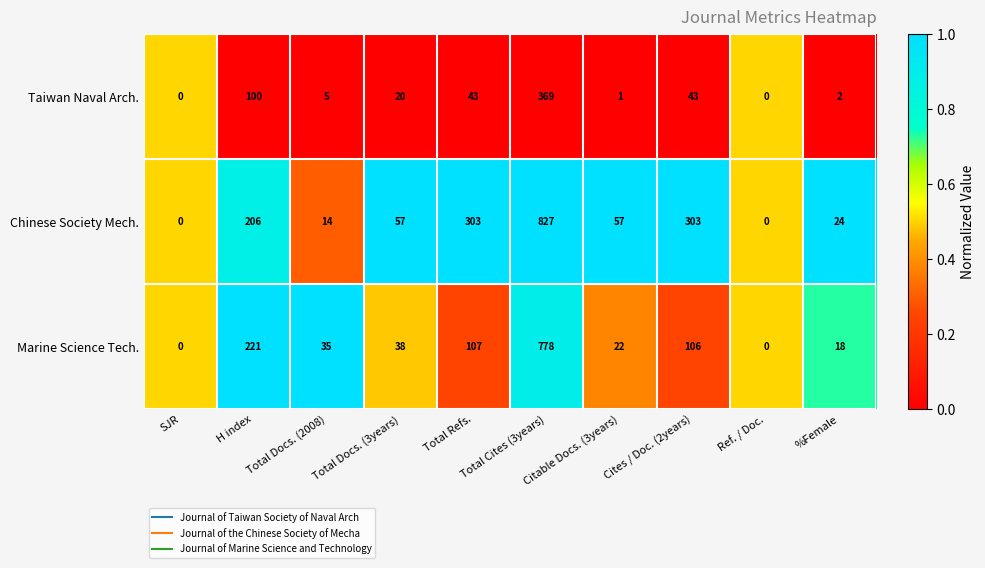

How many distinct data groups are displayed?

3